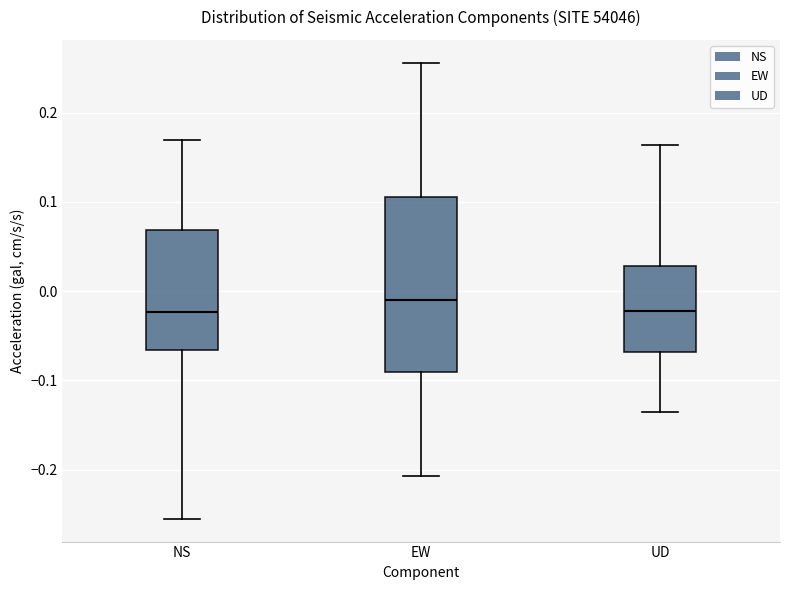

Reading left to right, transcribe this box plot: for each box, give where its median line is, the range the box spans, and where its two whiskers end, as read against the y-axis. The values are not printed on the chart, so give them approximately, as read against the axis.

NS: median -0.02, box -0.07 to 0.07, whiskers -0.25 to 0.17
EW: median -0.01, box -0.09 to 0.11, whiskers -0.21 to 0.26
UD: median -0.02, box -0.07 to 0.03, whiskers -0.13 to 0.16